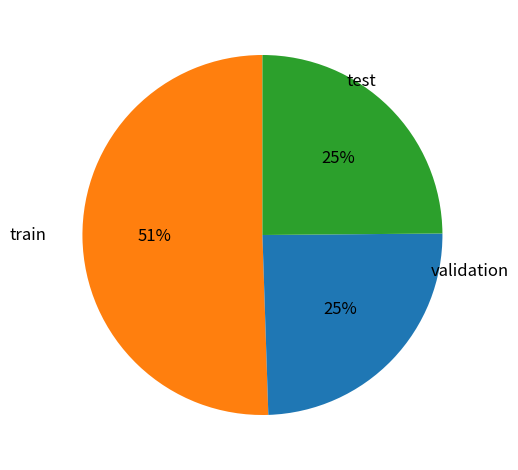

To the nearest percent, what is the difference between the largest and smallest slice percentages?

26%